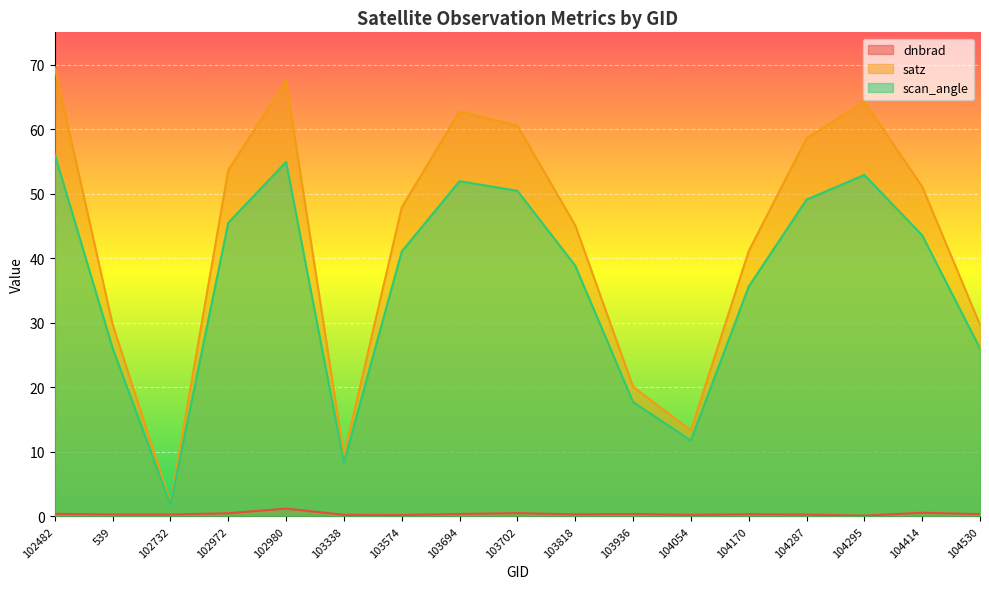

How many lines are shown in the chart?

3